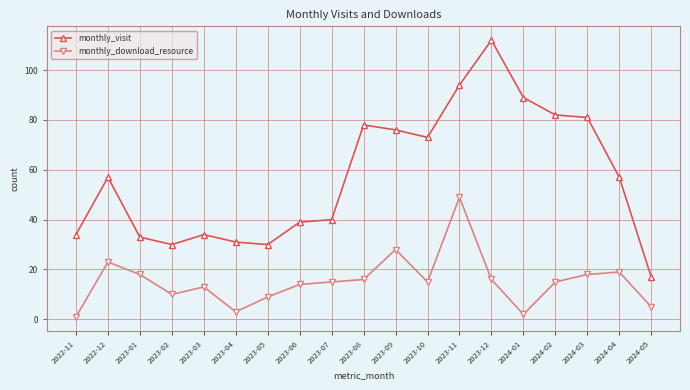

How many values in the monthly_visit series are below 57?

9